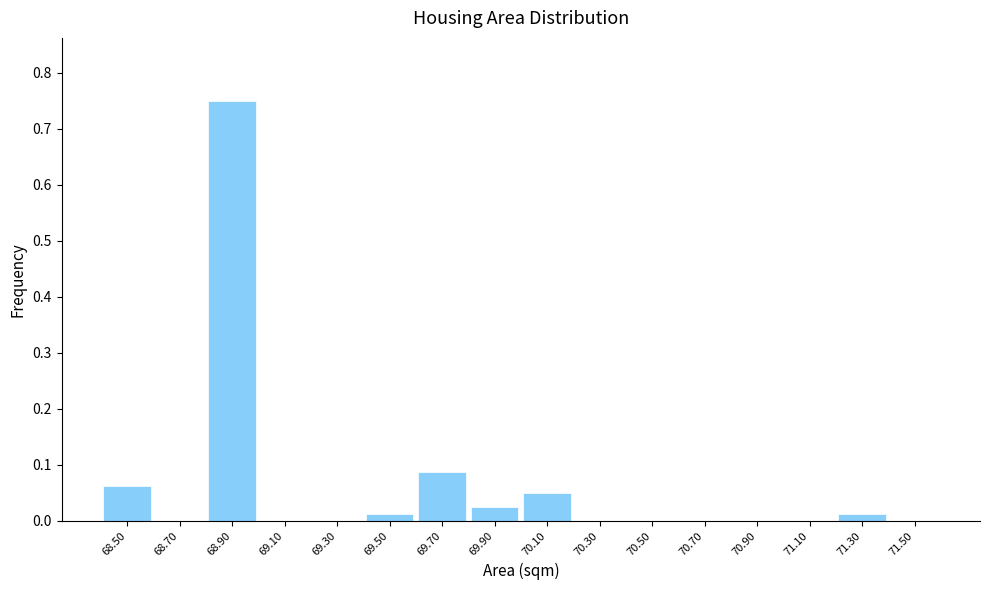

Which range on the x-axis has the tallest bar?

68.8 to 69.0